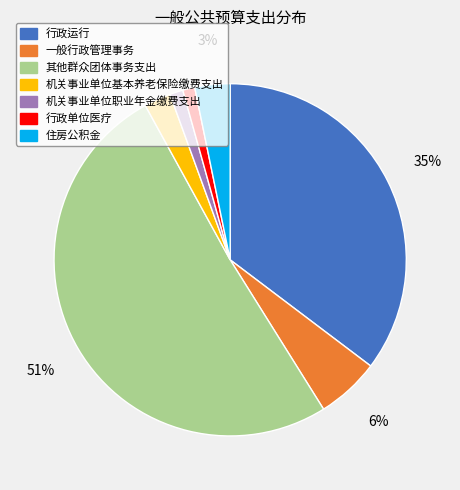

Which has a higher value, 行政运行 or 其他群众团体事务支出?

其他群众团体事务支出